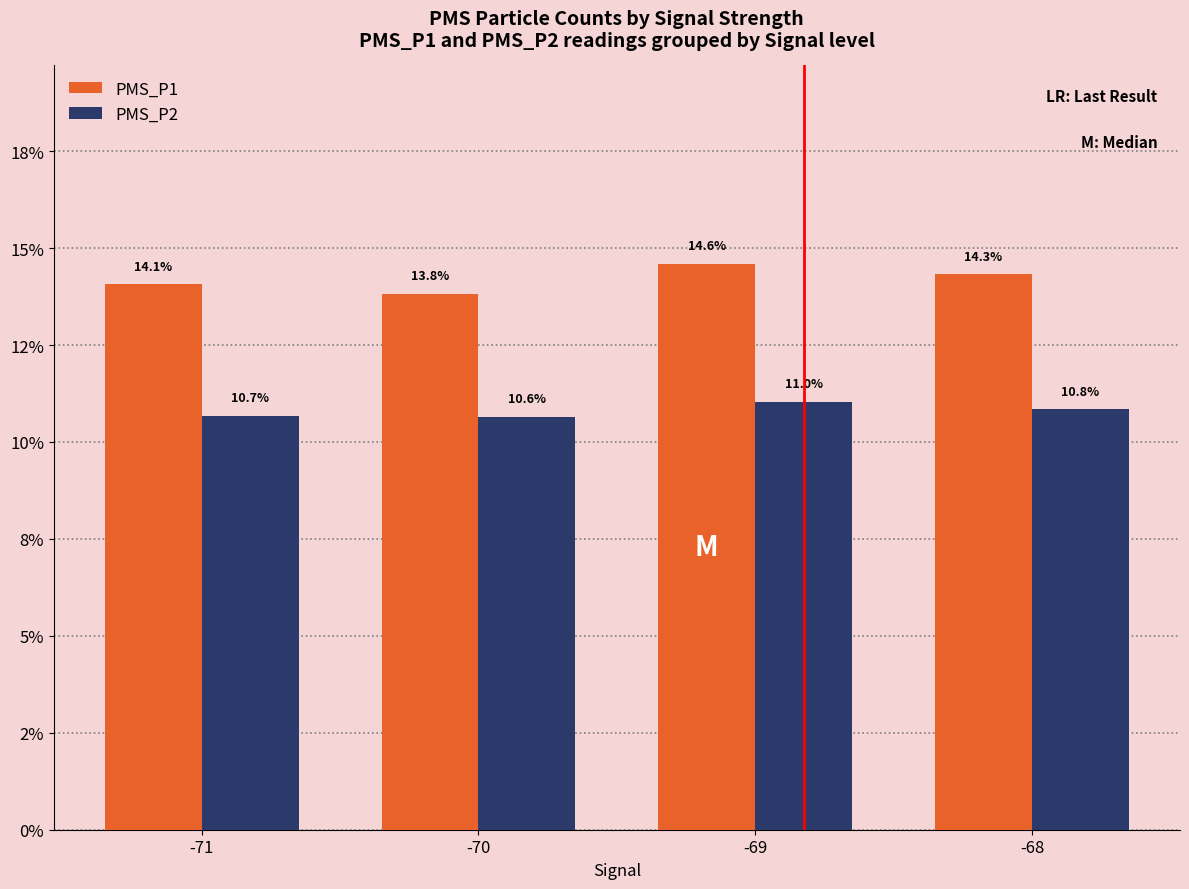

Does the chart contain stacked bars?

No